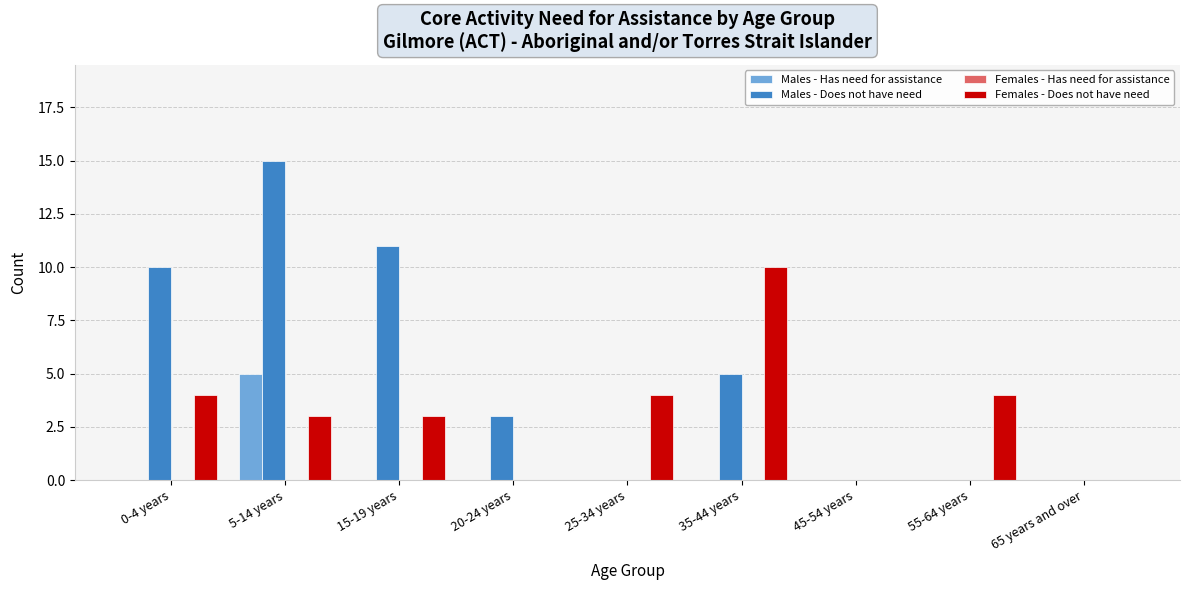

Which category has the highest value in the Females - Does not have need series?

35-44 years